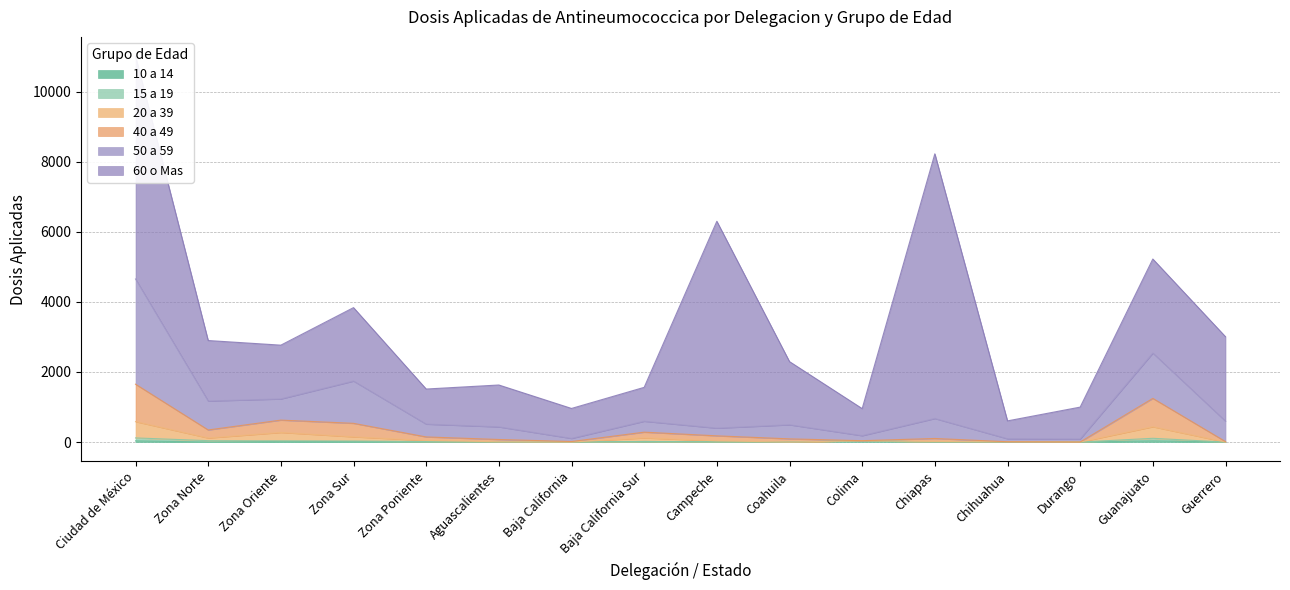

Rank the categories by 40 a 49 value from lowest to highest.

Durango, Chihuahua, Guerrero, Baja California, Colima, Aguascalientes, Coahuila, Chiapas, Zona Poniente, Campeche, Baja California Sur, Zona Norte, Zona Sur, Zona Oriente, Guanajuato, Ciudad de México